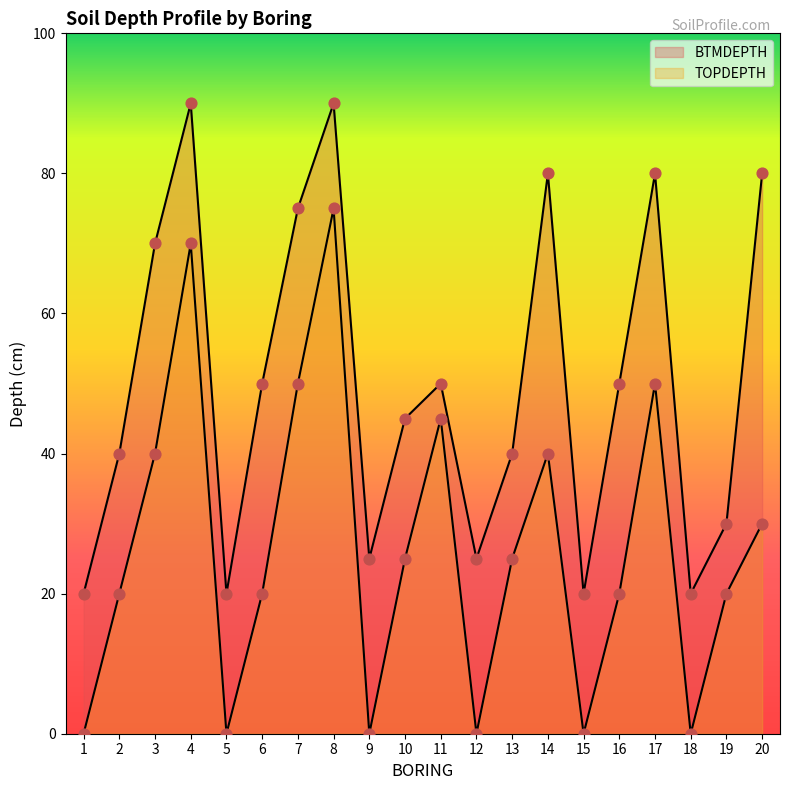

At which category is the sum across all series the highest?

8